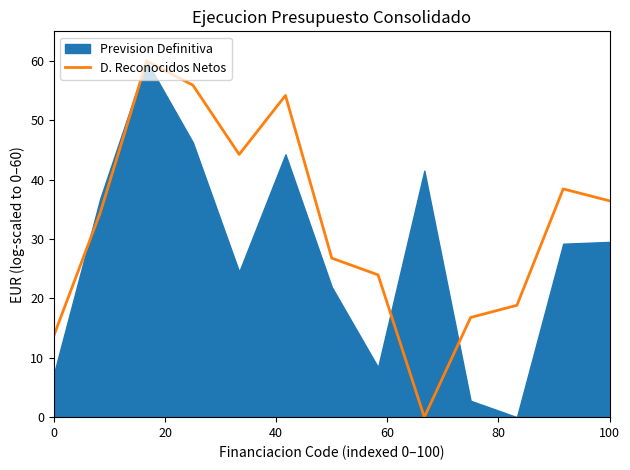

Is it true that D. Reconocidos Netos equals 20.5 at 0?

False